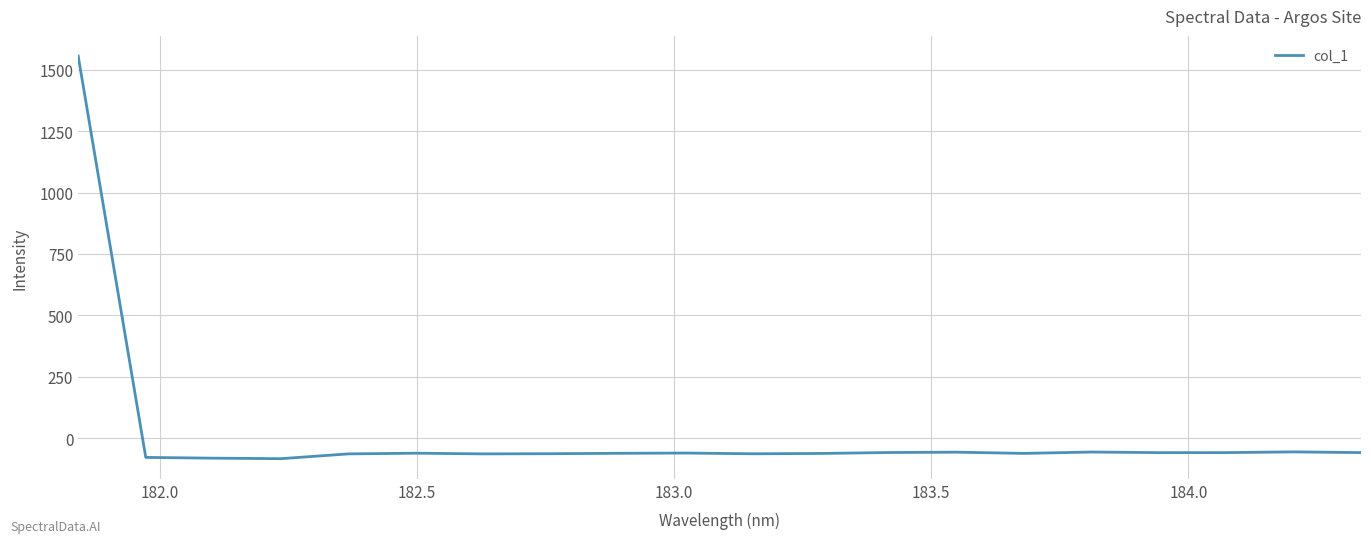

What is the greatest value displayed?

1555.2